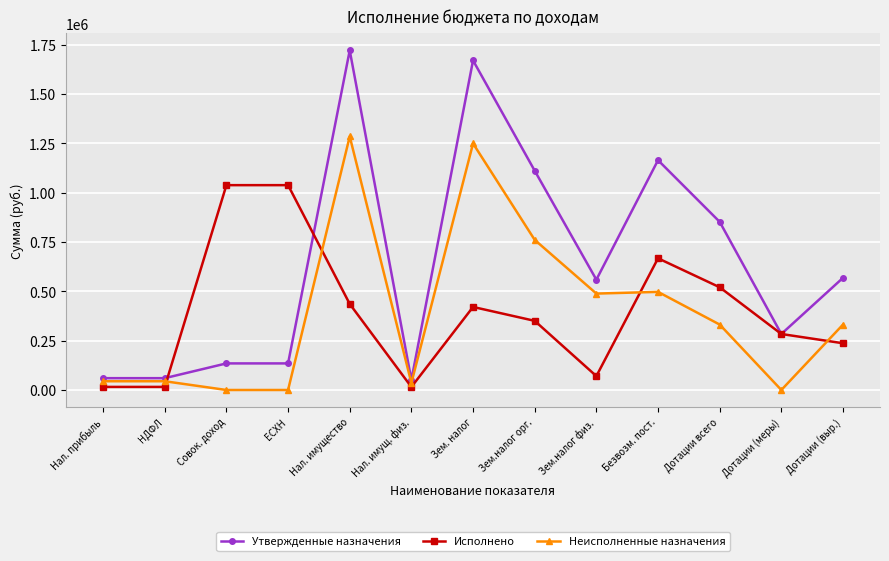

What is the difference between the second highest and minimum values in the Неисполненные назначения series?

1249113.1